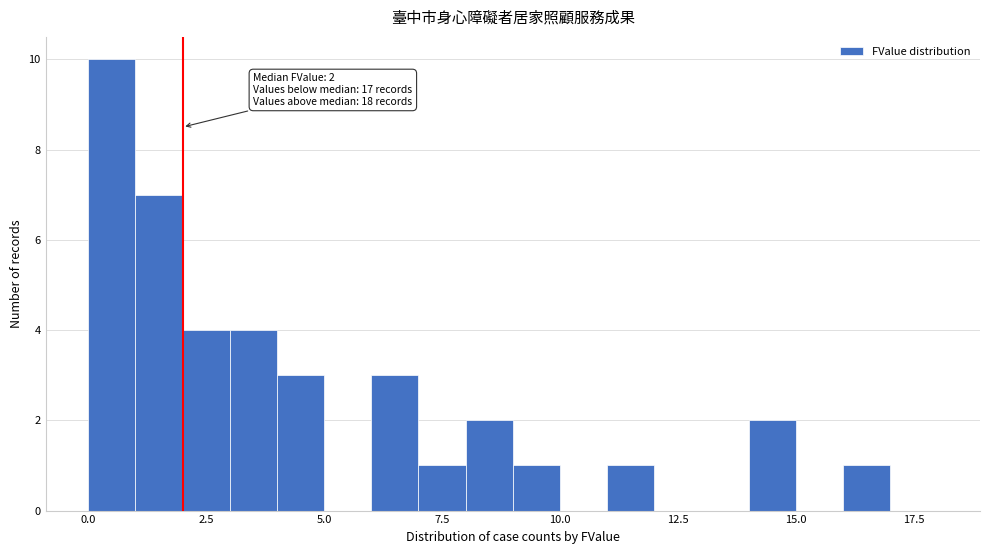

Around what value on the x-axis is the tallest bar? Give the approximate position of its centre, as read against the axis.

0.5